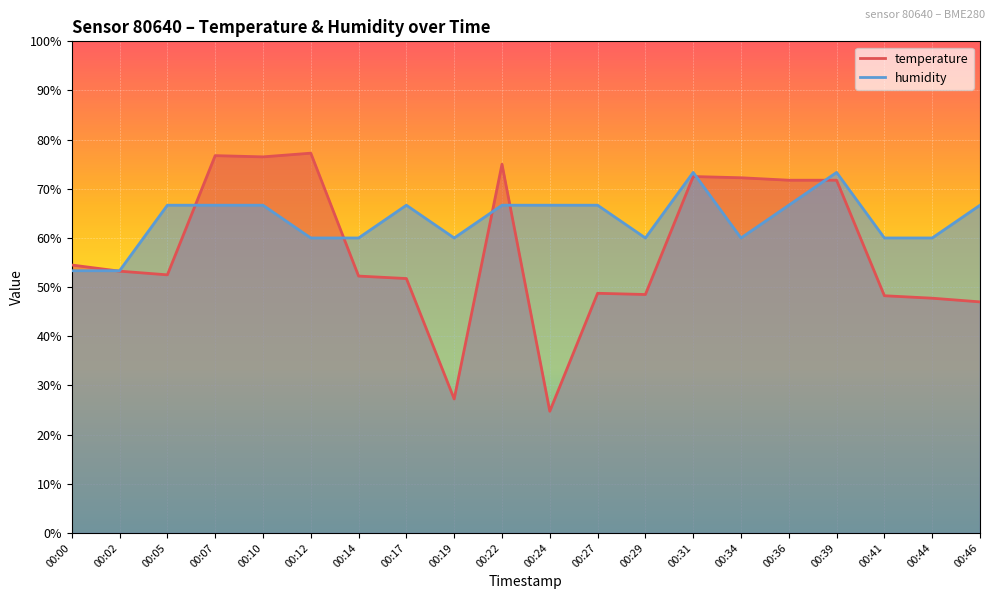

Reading left to right, list all the values displayed in this chart.

temperature: 00:00=54.5	00:02=53.3	00:05=52.5	00:07=76.8	00:10=76.5	00:12=77.2	00:14=52.2	00:17=51.8	00:19=27.2	00:22=75.0	00:24=24.8	00:27=48.7	00:29=48.5	00:31=72.5	00:34=72.3	00:36=71.7	00:39=71.7	00:41=48.2	00:44=47.8	00:46=47.0
humidity: 00:00=53.3	00:02=53.3	00:05=66.7	00:07=66.7	00:10=66.7	00:12=60.0	00:14=60.0	00:17=66.7	00:19=60.0	00:22=66.7	00:24=66.7	00:27=66.7	00:29=60.0	00:31=73.3	00:34=60.0	00:36=66.7	00:39=73.3	00:41=60.0	00:44=60.0	00:46=66.7